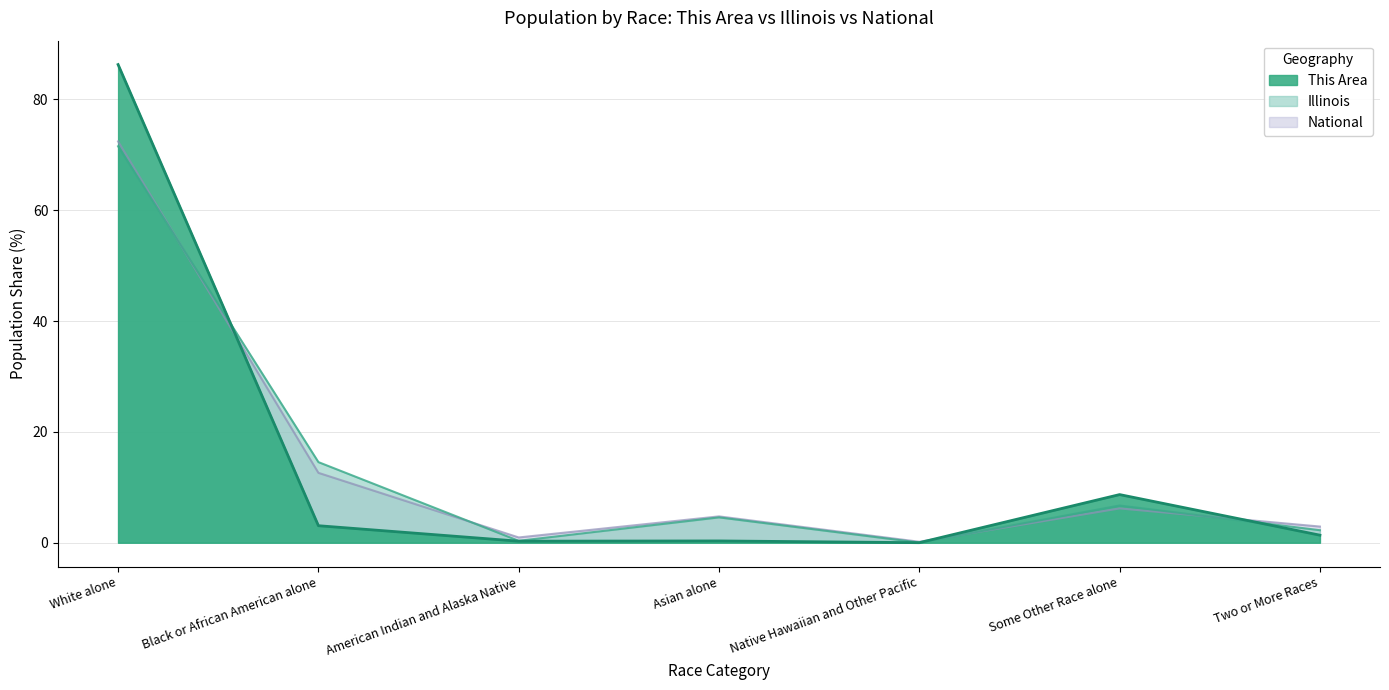

Which category has the highest value across all series?

White alone